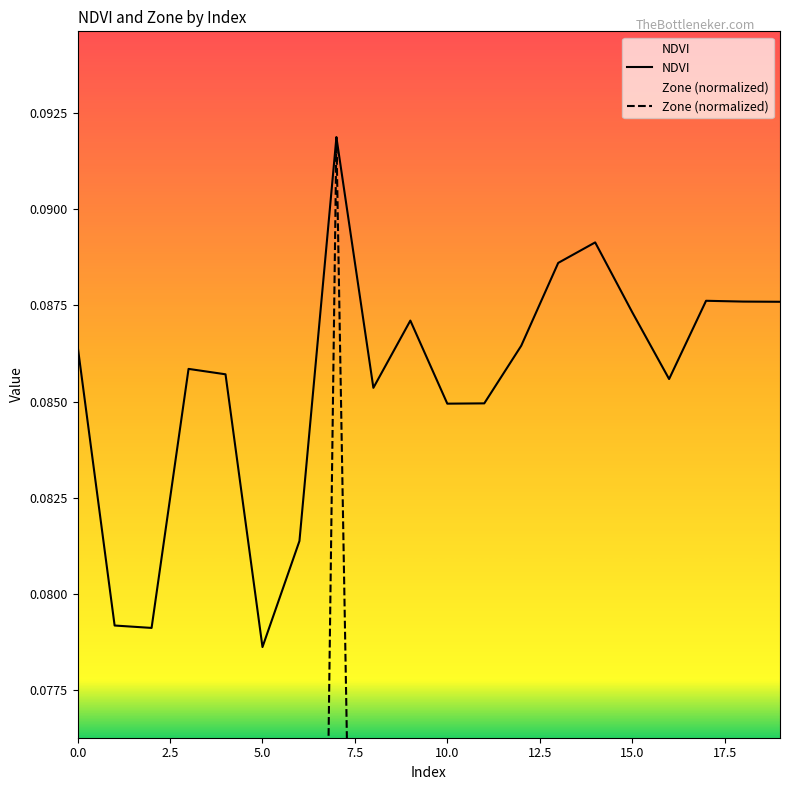

True or false: NDVI and Zone (normalized) cross at least once.

False